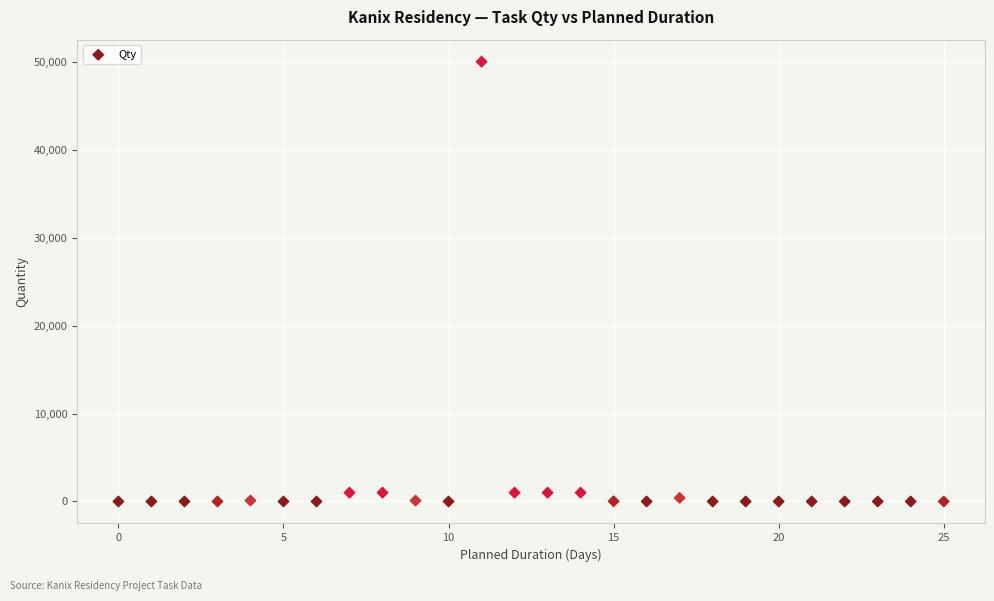

What is the range of Y values (max minus min)?

50000